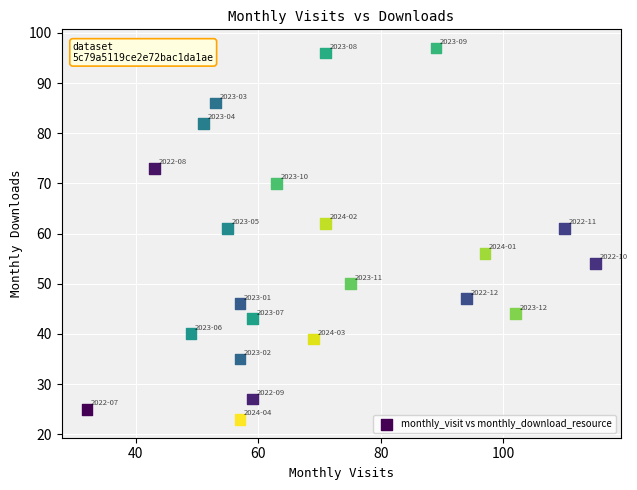

What is the range of X values (max minus min)?

83